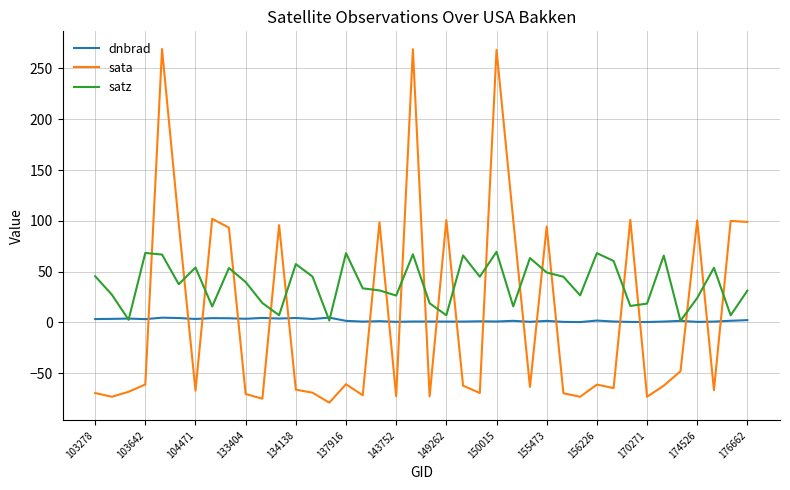

How many intersections are there between satz and sata?

21